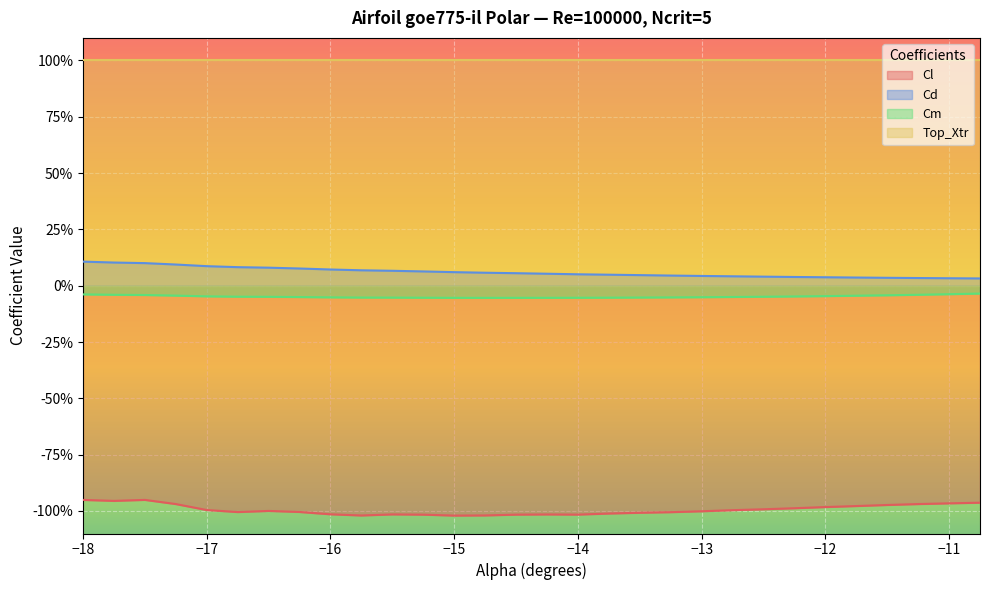

Does the chart display data point markers on the line(s)?

No